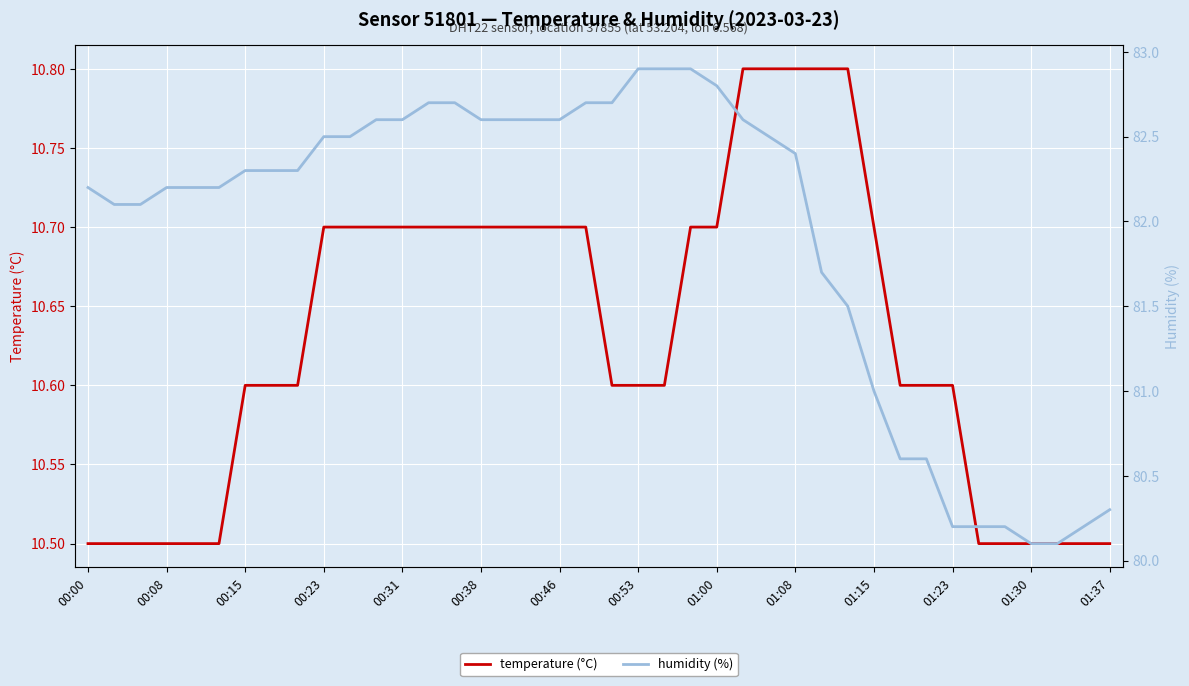

The temperature (°C) series shows 10.5 at 00:00. True or false?

True